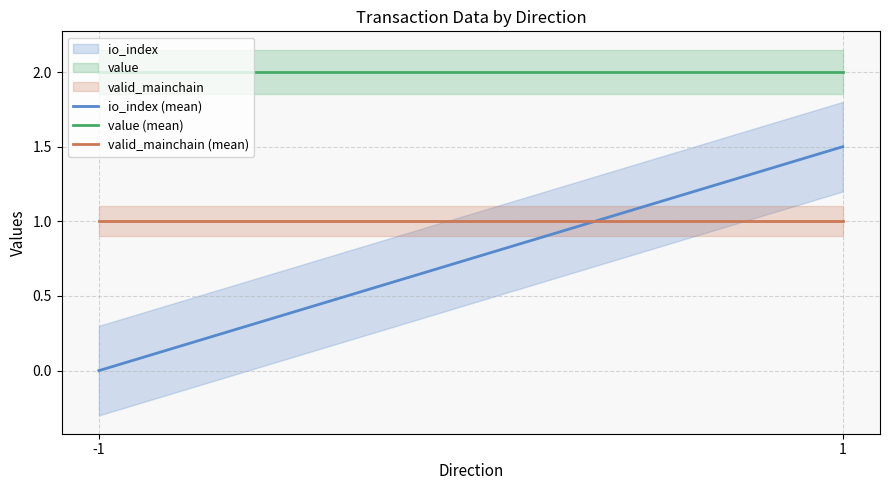

Rank the series by their maximum value, from lowest to highest.

valid_mainchain (mean), io_index (mean), value (mean)